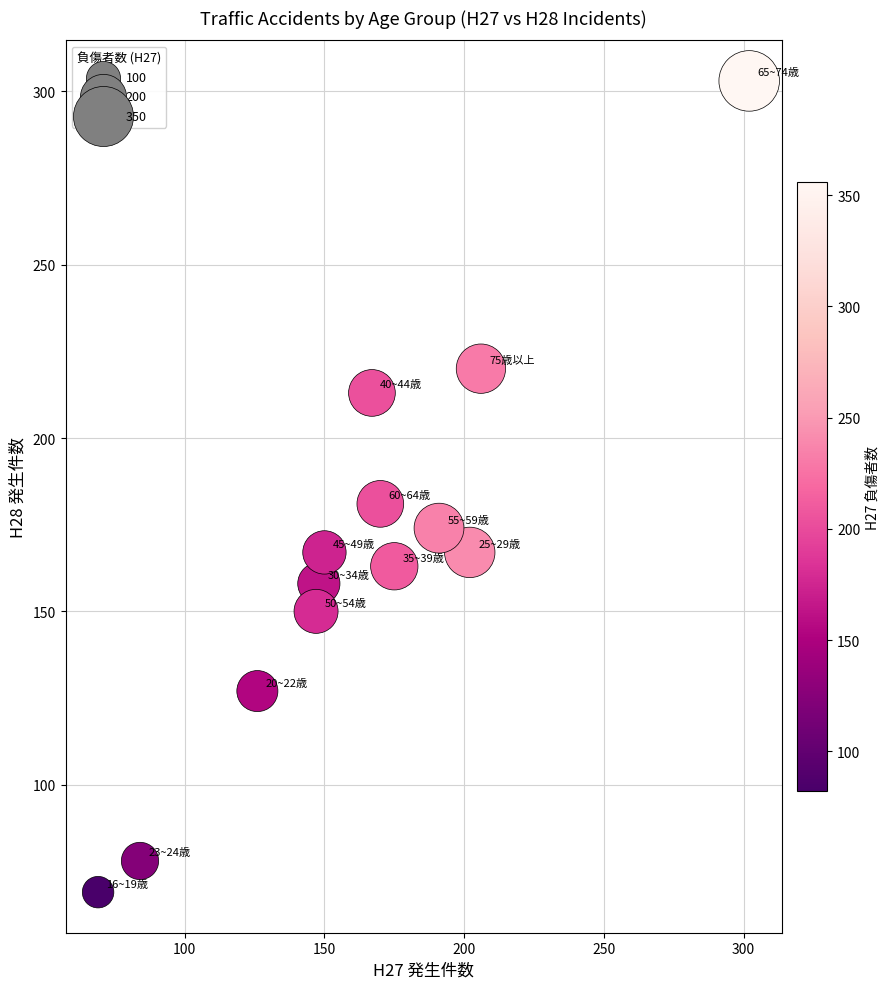

What is the range of Y values (max minus min)?

234